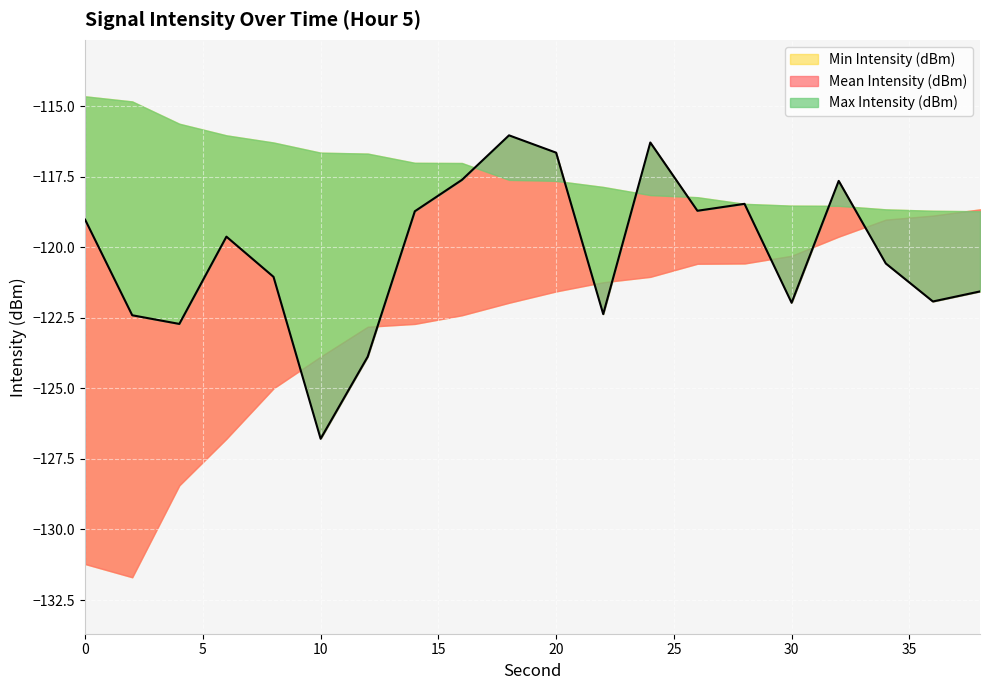

Which series changed the most between 0 and 34?

Min Intensity (dBm)